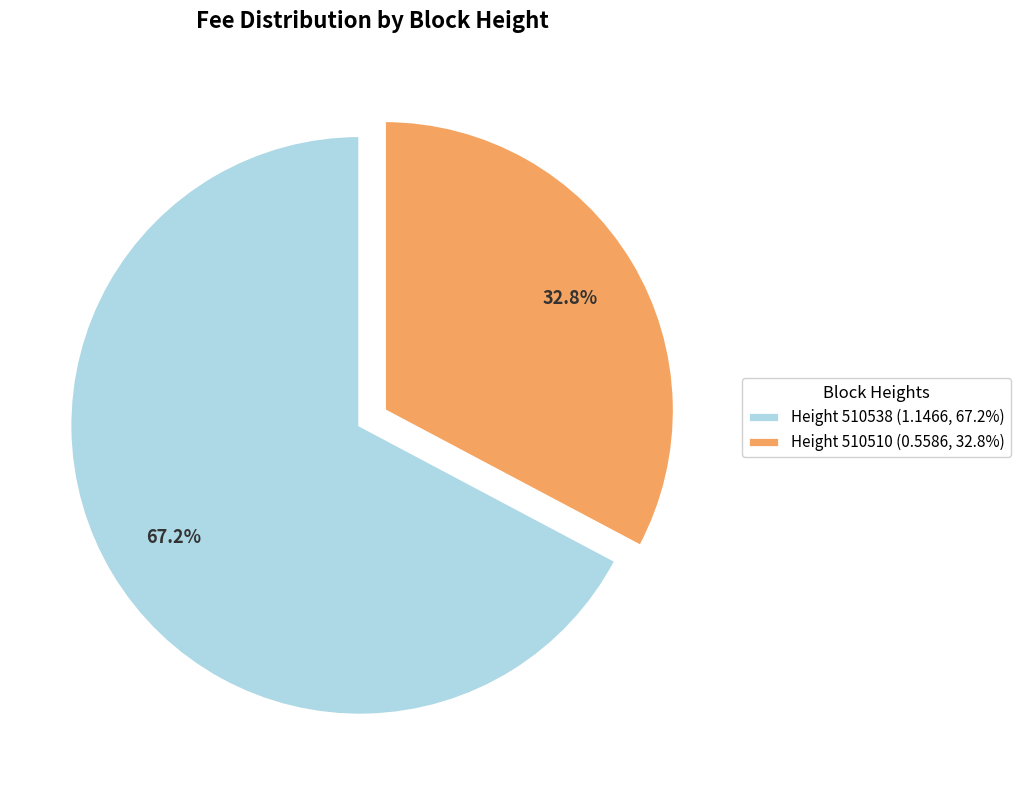

To the nearest percent, what is the difference between the largest and smallest slice percentages?

34%